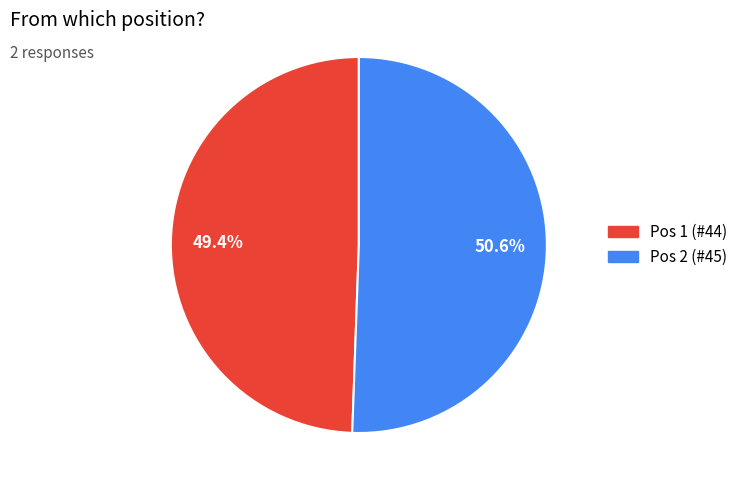

How many segments does this pie chart have?

2